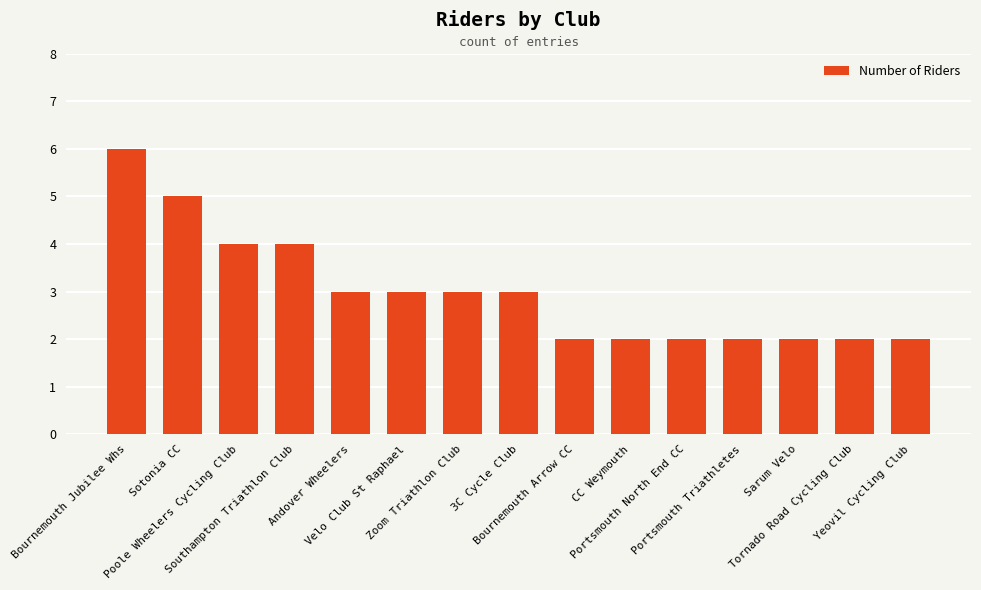

What is the maximum value shown in the chart?

6